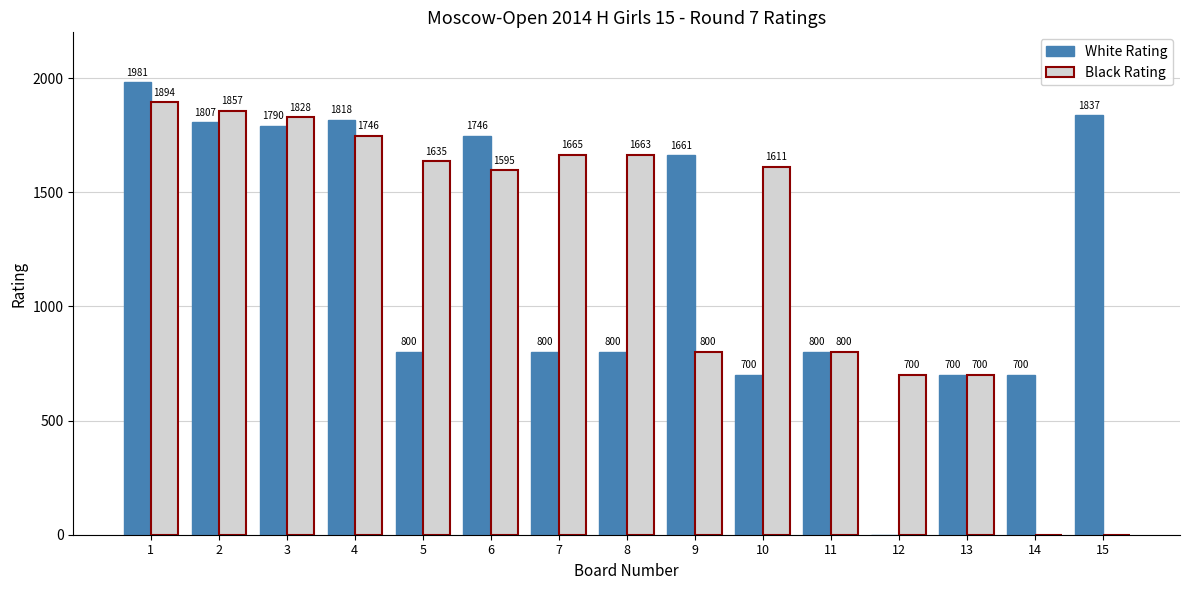

Is it true that Black Rating equals 0 at 14?

True